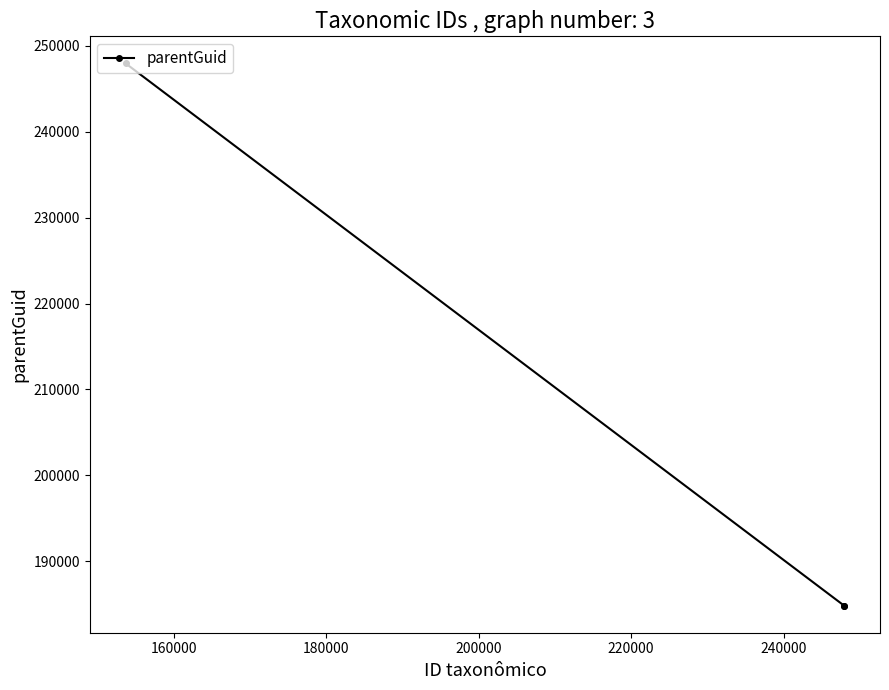

What is the sum of all values?

617639